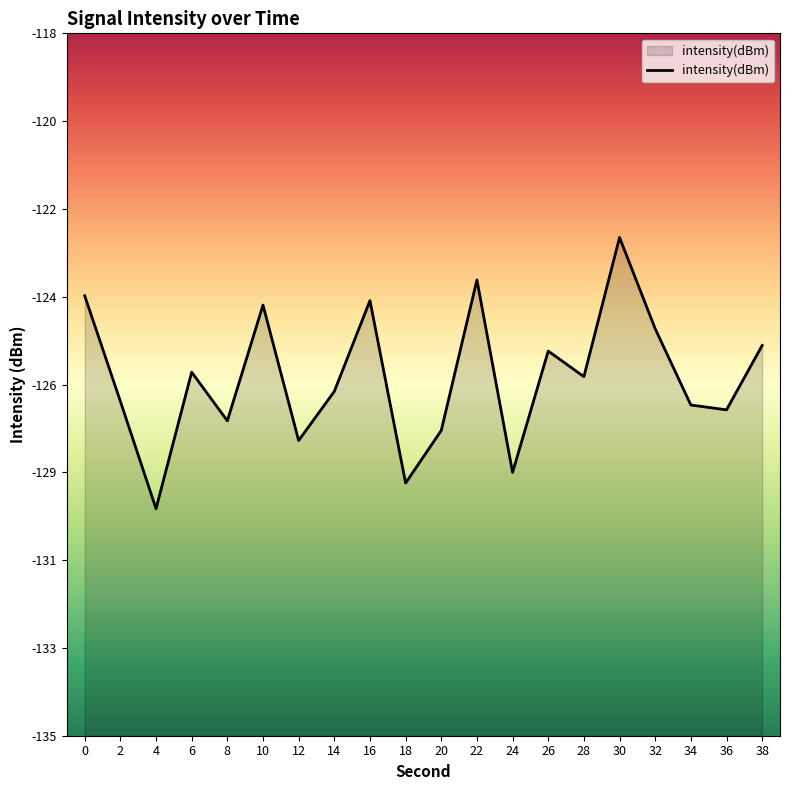

Rank the categories by value from lowest to highest.

4, 18, 24, 12, 20, 8, 36, 34, 2, 14, 28, 6, 26, 38, 32, 10, 16, 0, 22, 30